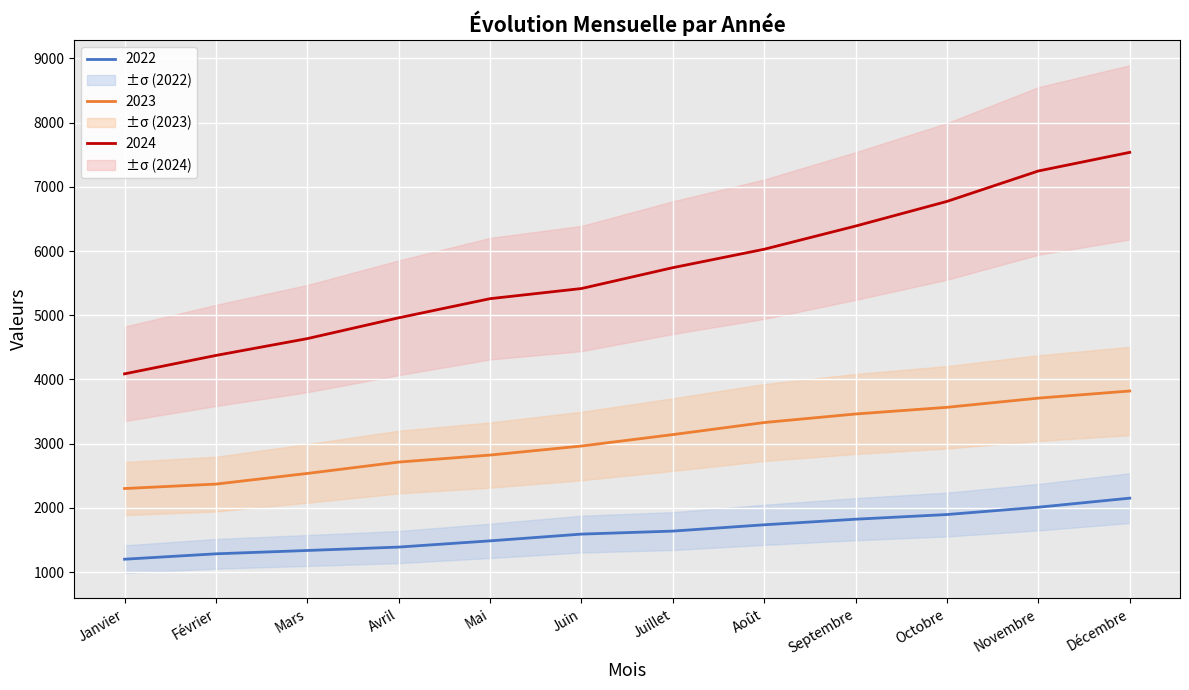

Reading left to right, list all the values displayed in this chart.

2022: 1200	1284	1336	1389	1486	1591	1638	1736	1823	1896	2010	2151
2023: 2301	2370	2536	2713	2822	2963	3141	3329	3462	3566	3709	3820
2024: 4087	4374	4636	4960	5258	5416	5741	6028	6389	6773	7247	7537